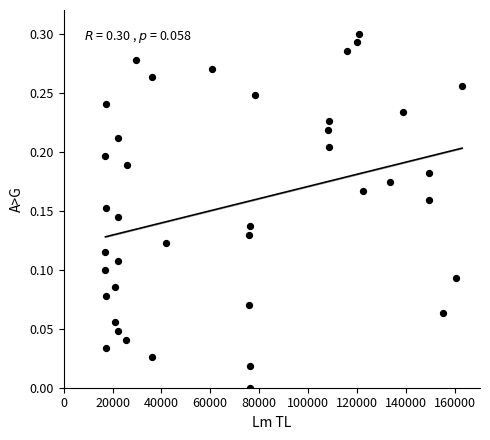

What is the range of X values (max minus min)?

146014.0